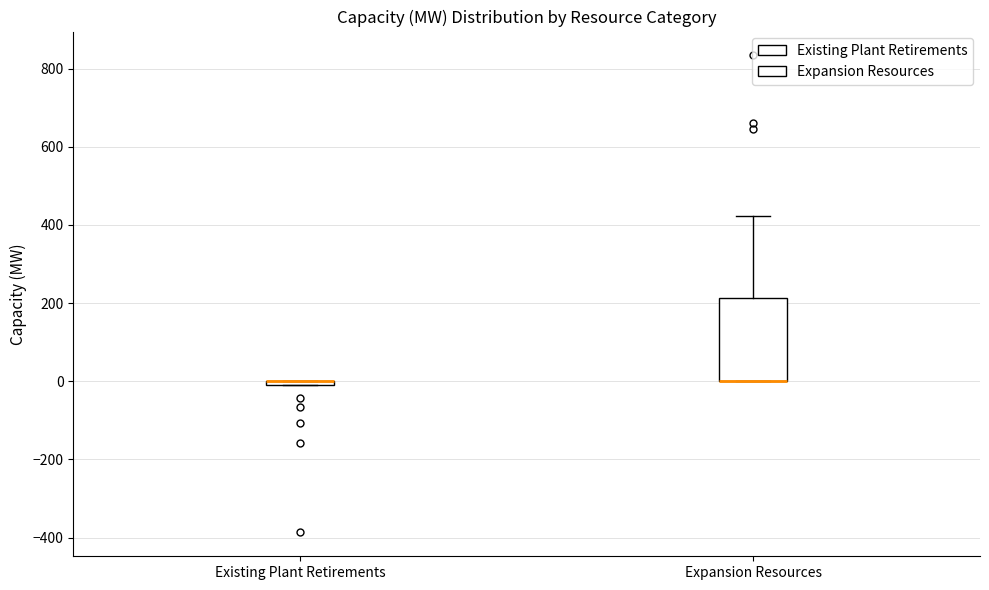

Comparing the boxes themselves (not the whiskers), which one is the tallest?

Expansion Resources